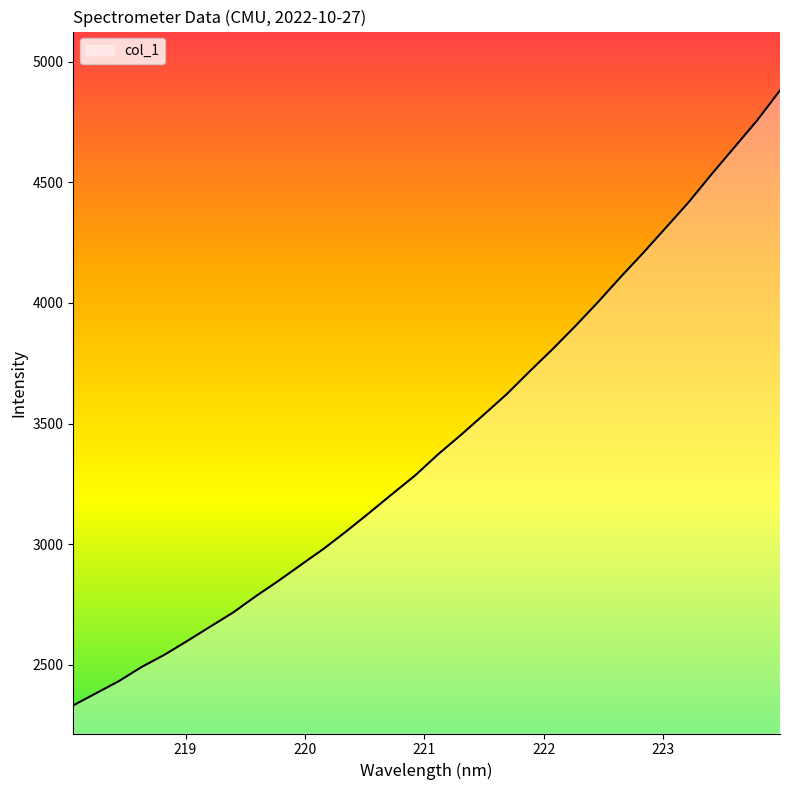

What is the greatest value displayed?

4880.2